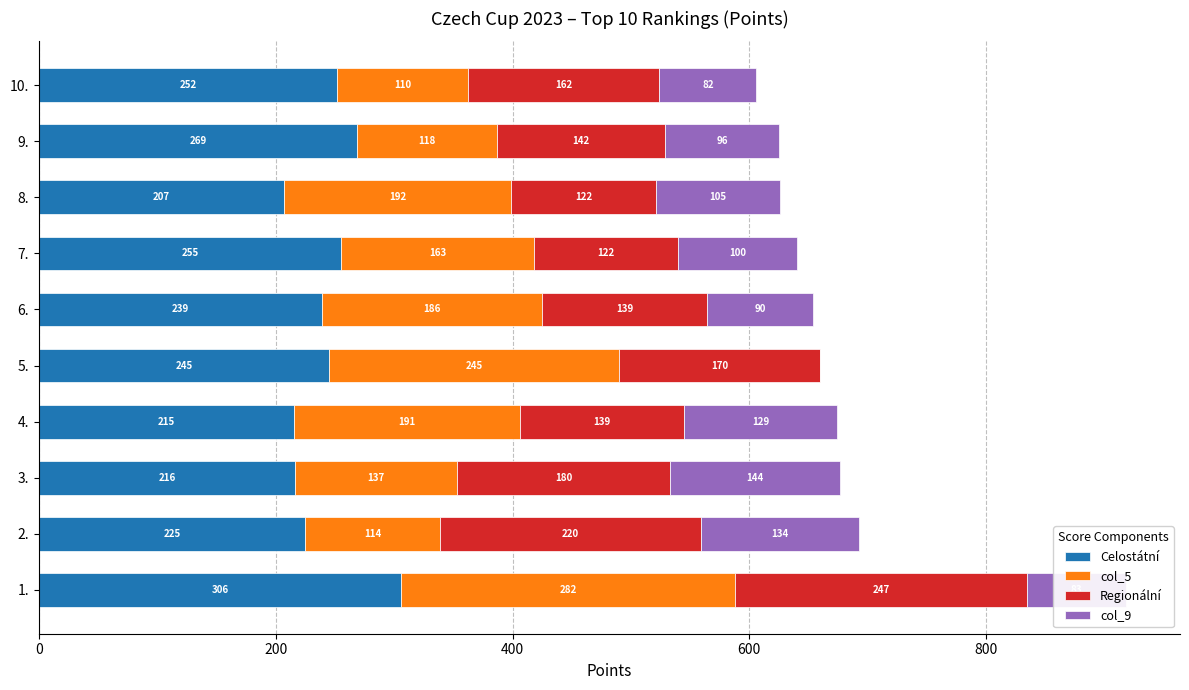

At which category is the sum across all series the highest?

1.